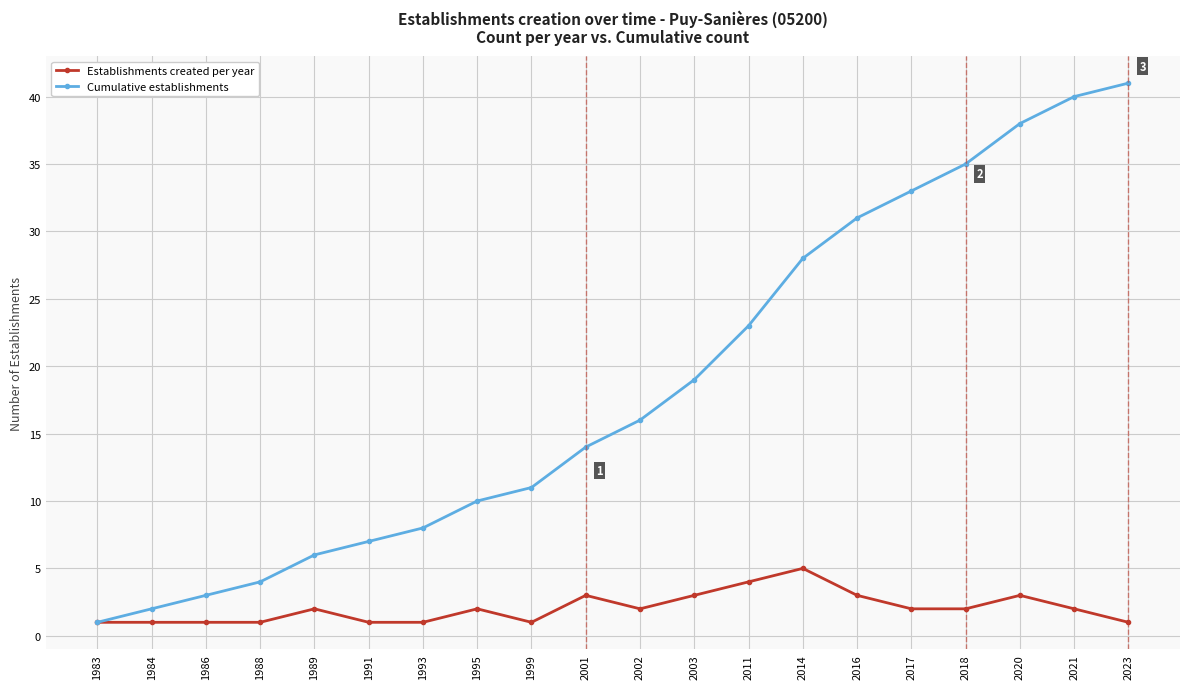

Is the value of Cumulative establishments at 2021 greater than the value of Establishments created per year at 2020?

Yes